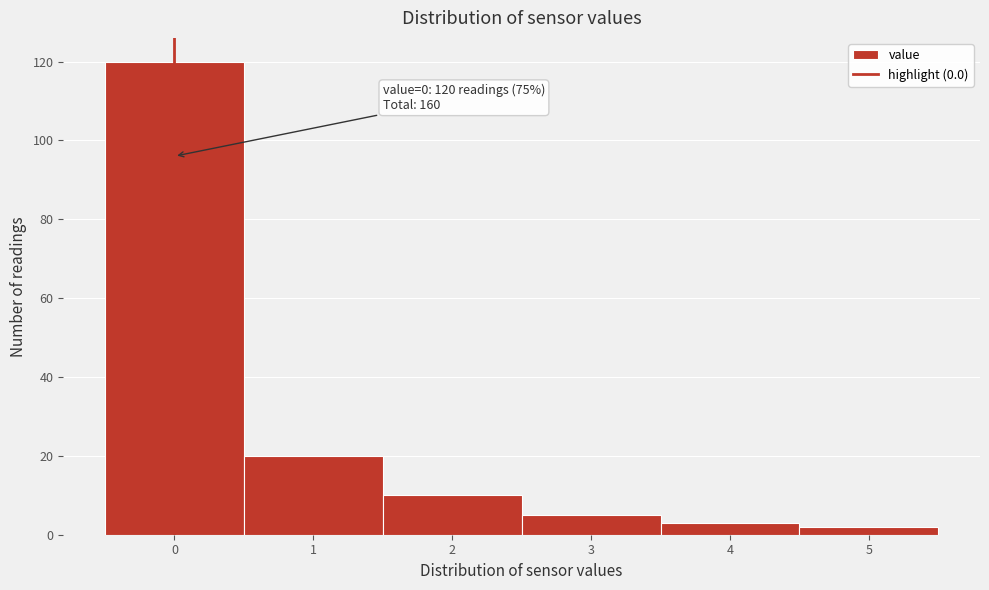

Over which range of the x-axis is the bar tallest?

-0.5 to 0.5